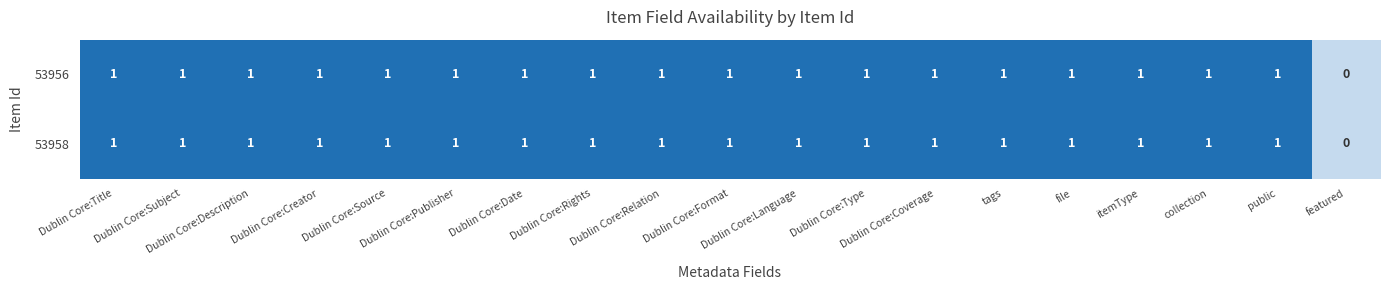

What is the sum of all 53958 values?

18